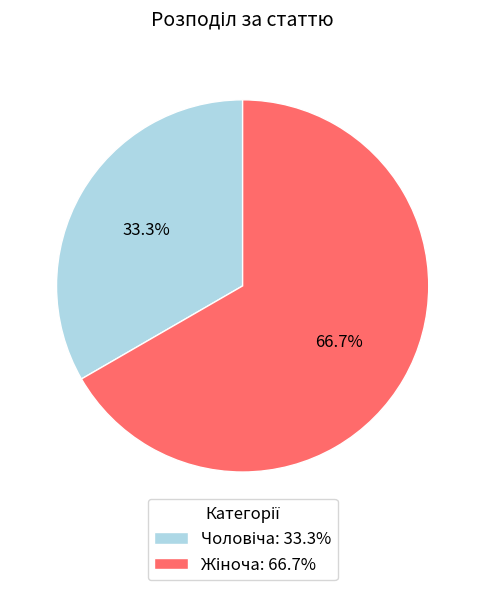

Is there a majority slice in this chart?

Yes